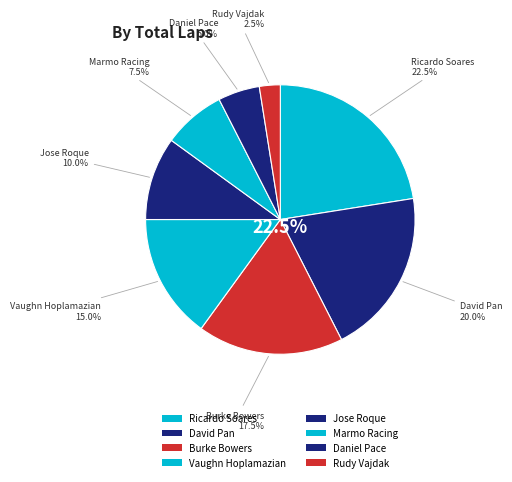

Count the number of slices in the pie.

8